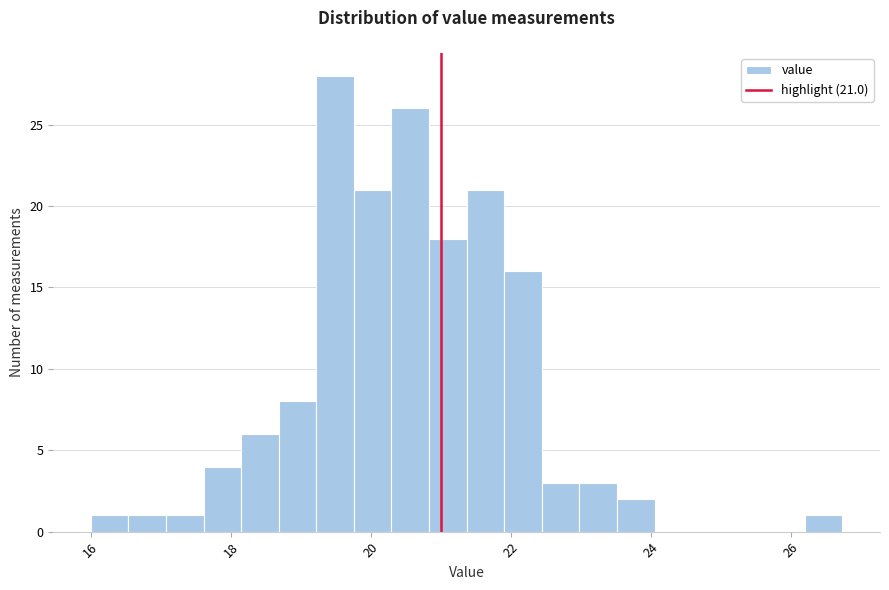

Around what value on the x-axis is the tallest bar? Give the approximate position of its centre, as read against the axis.

19.4